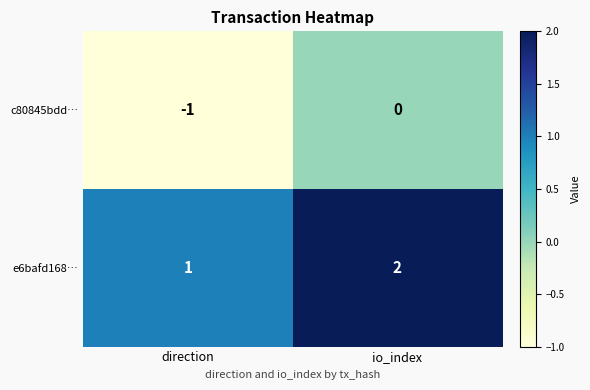

The e6bafd168… series shows 0 at io_index. True or false?

False